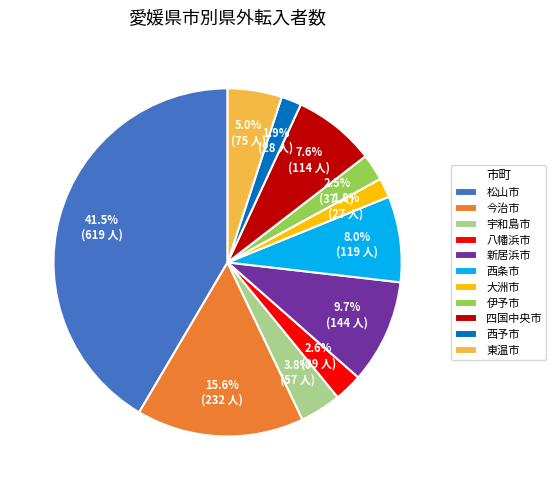

What is the largest slice in the pie chart?

松山市